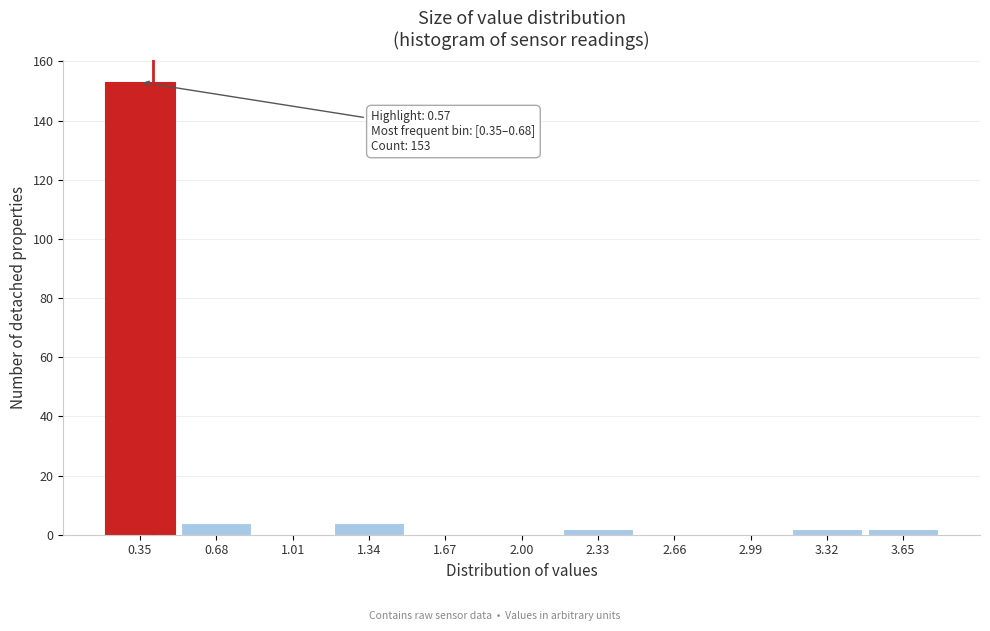

Reading left to right, extract all data points from this chart.

0.35=153	0.68=4	1.01=0	1.34=4	1.67=0	2.00=0	2.33=2	2.66=0	2.99=0	3.32=2	3.65=2